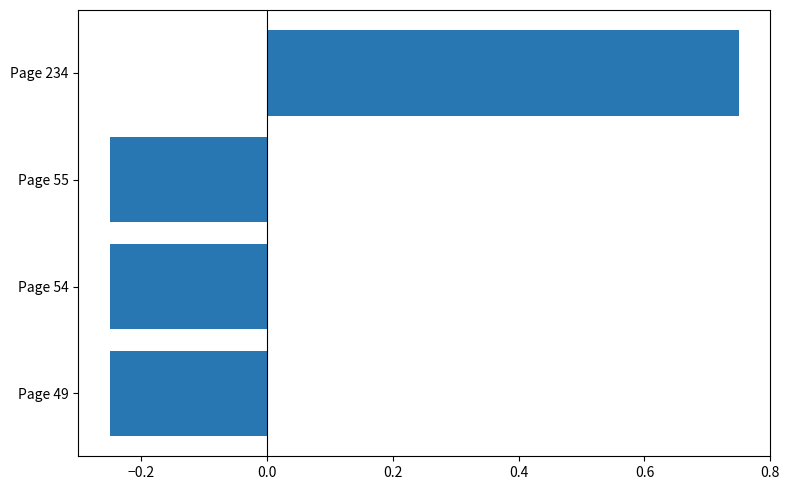

Which has a higher value, Page 49 or Page 234?

Page 234